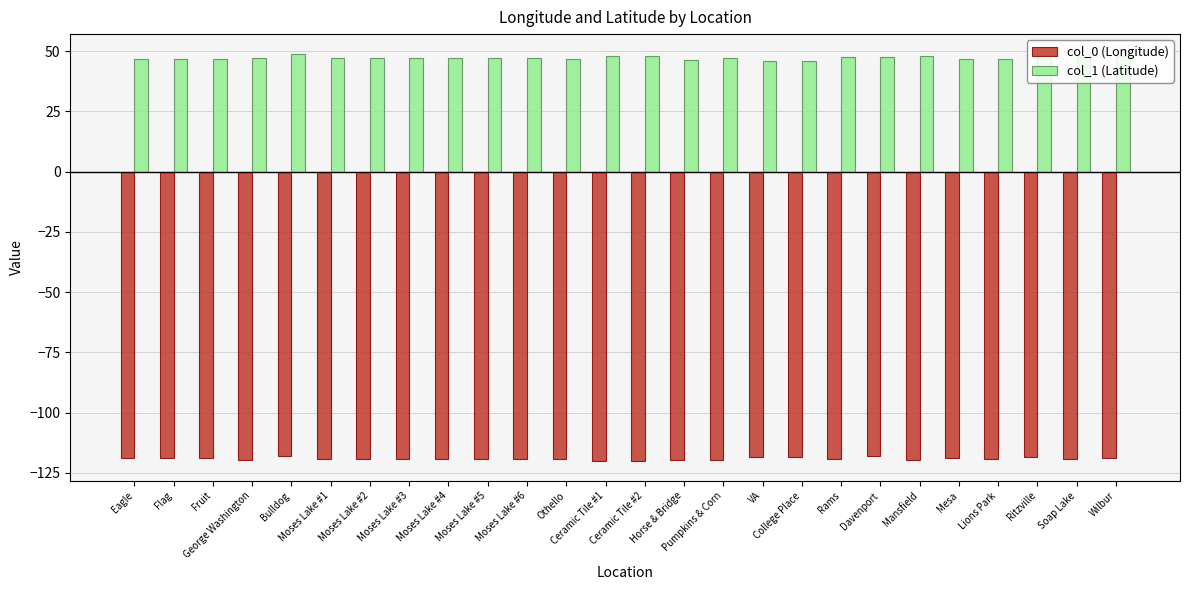

What is the difference between the col_1 (Latitude) values at Ritzville and Pumpkins & Corn?

0.1